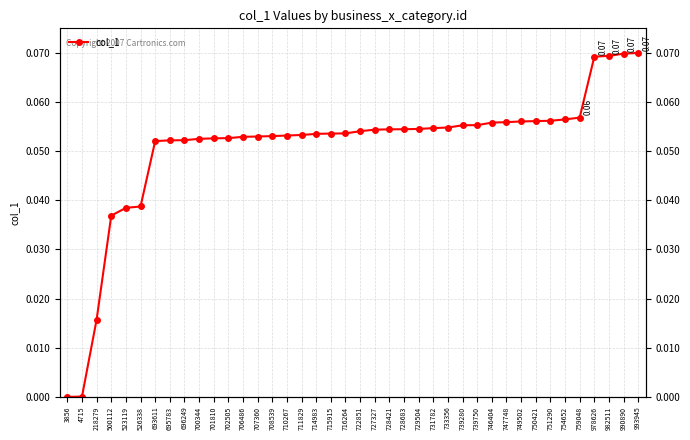

Is it true that the value at 978626 is 0.1?

False